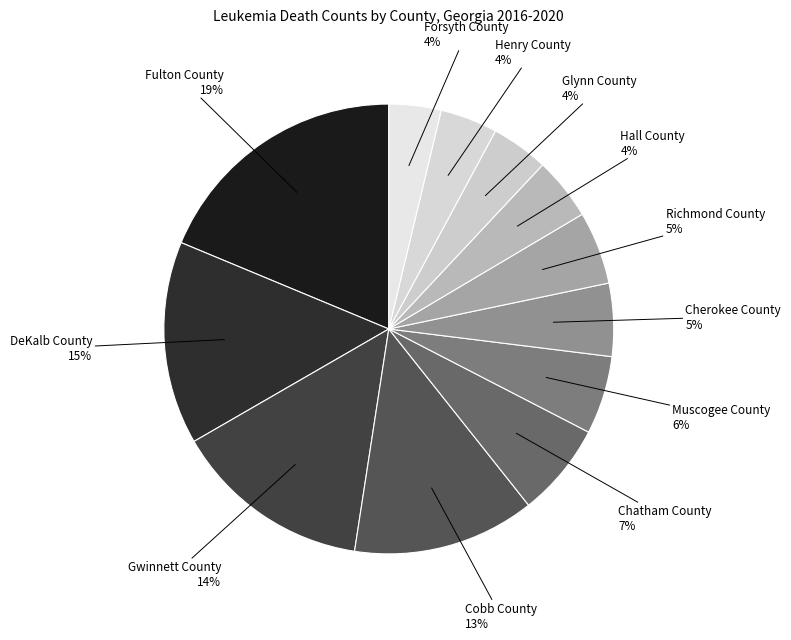

Is Hall County the majority of the pie?

No